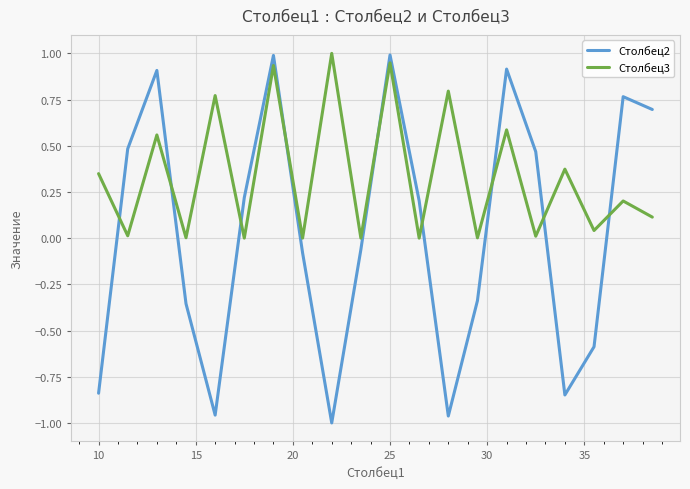

What is the difference between the maximum and minimum values in the Столбец2 series?

2.0